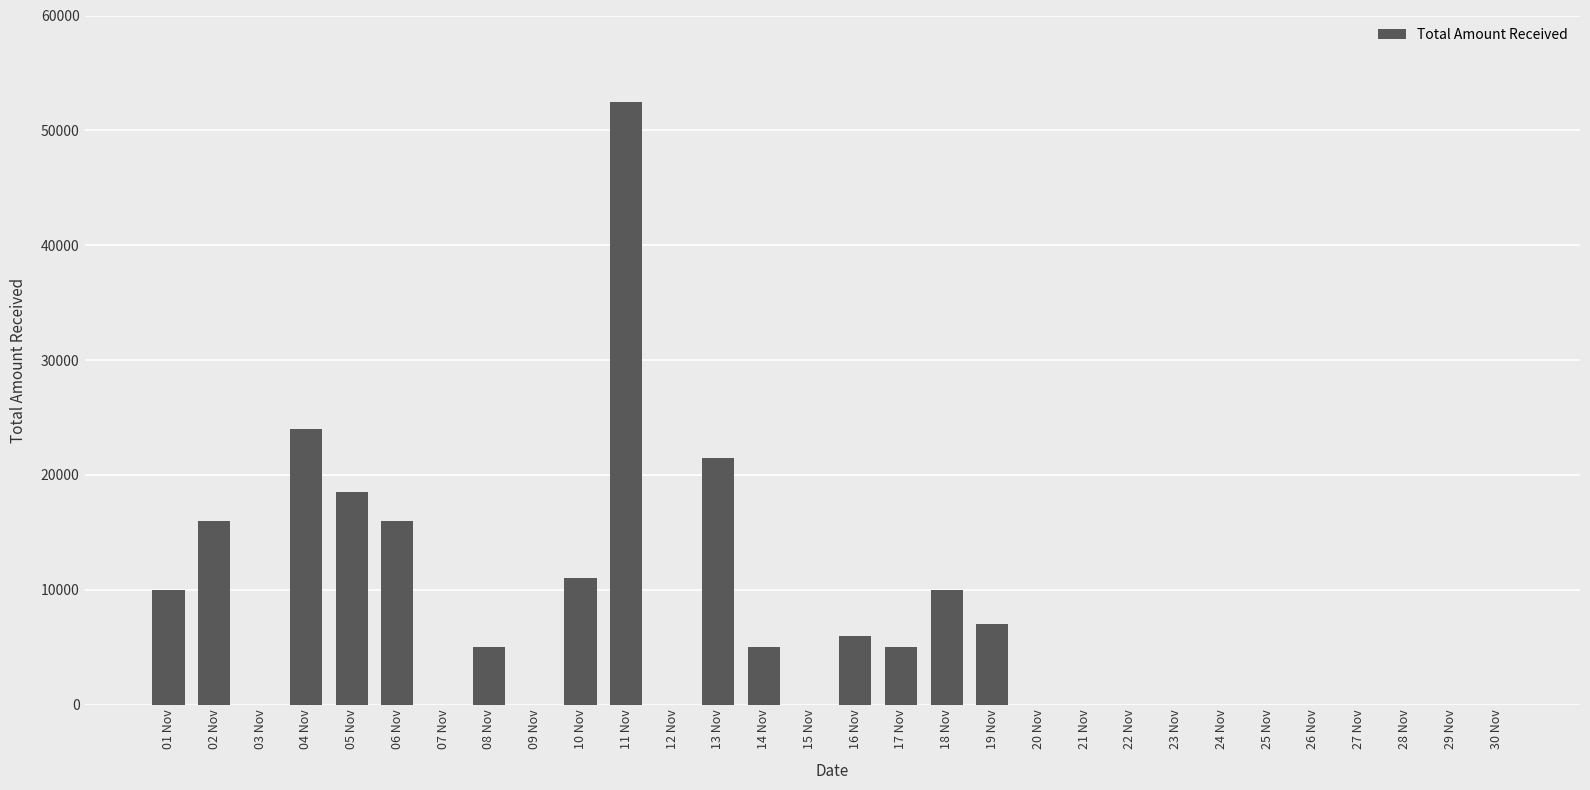

What is the sum of the values at 11 Nov and 03 Nov?

52492